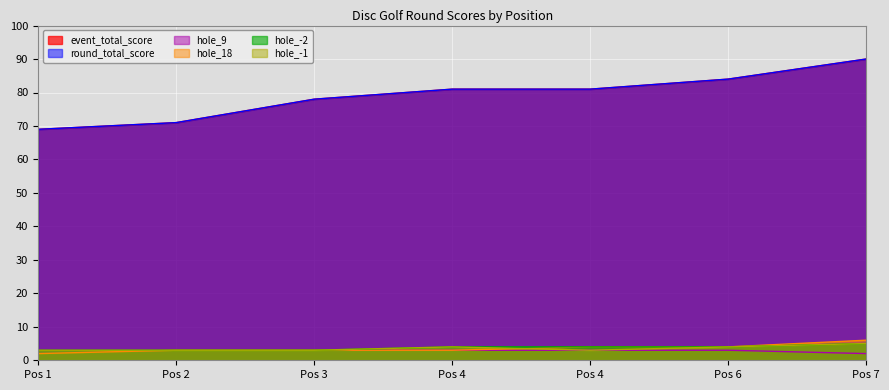

Rank the series by their maximum value, from highest to lowest.

event_total_score, round_total_score, hole_18, hole_-2, hole_-1, hole_9